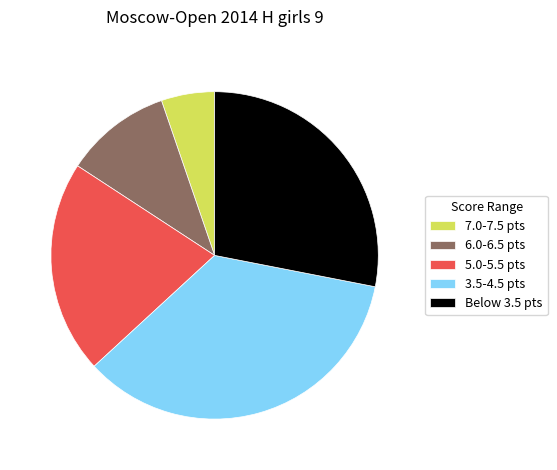

Does 7.0-7.5 pts represent more than half of the total?

No